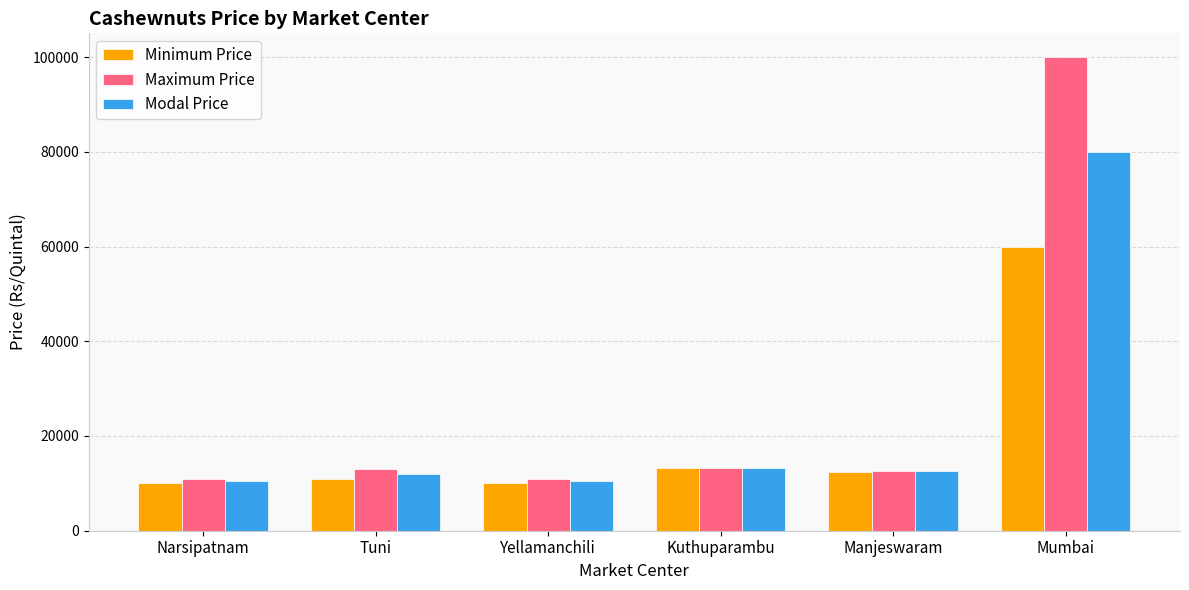

At which label does Maximum Price reach its peak?

Mumbai